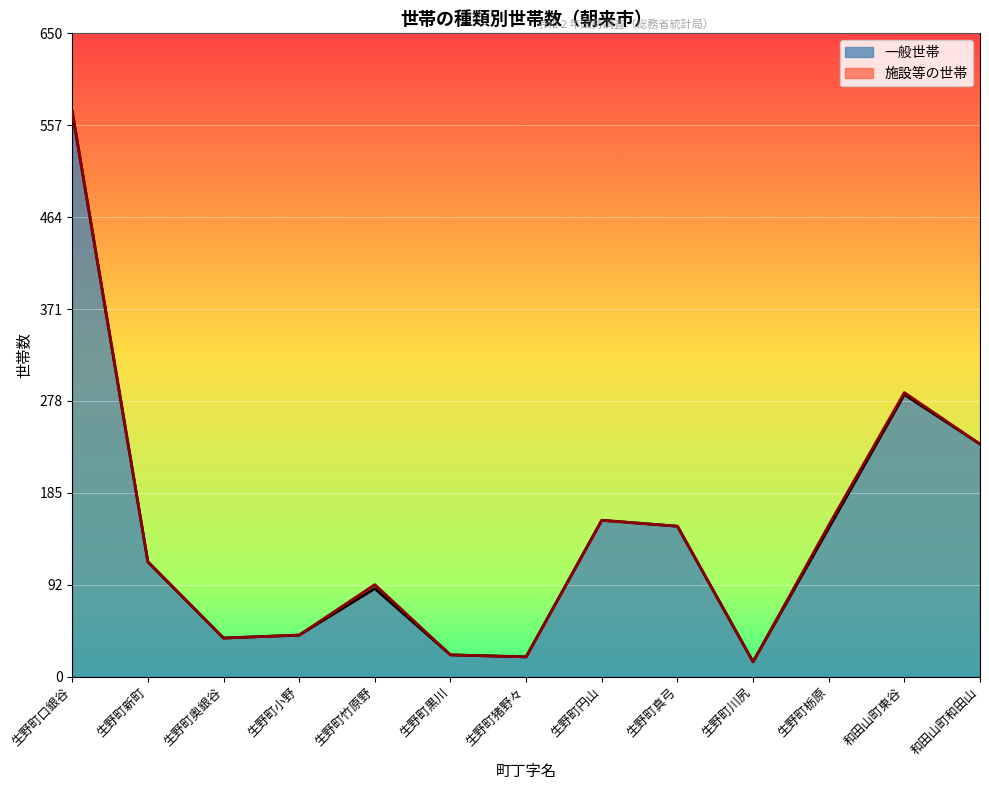

Is it true that 一般世帯 equals 20 at 生野町猪野々?

True